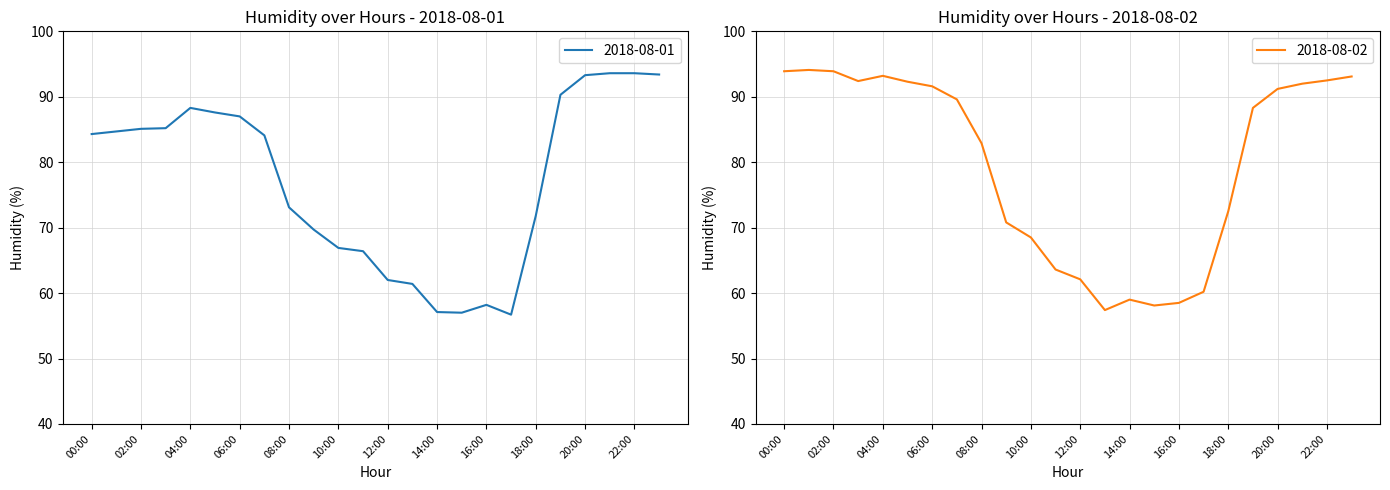

Does the chart display data point markers on the line(s)?

No